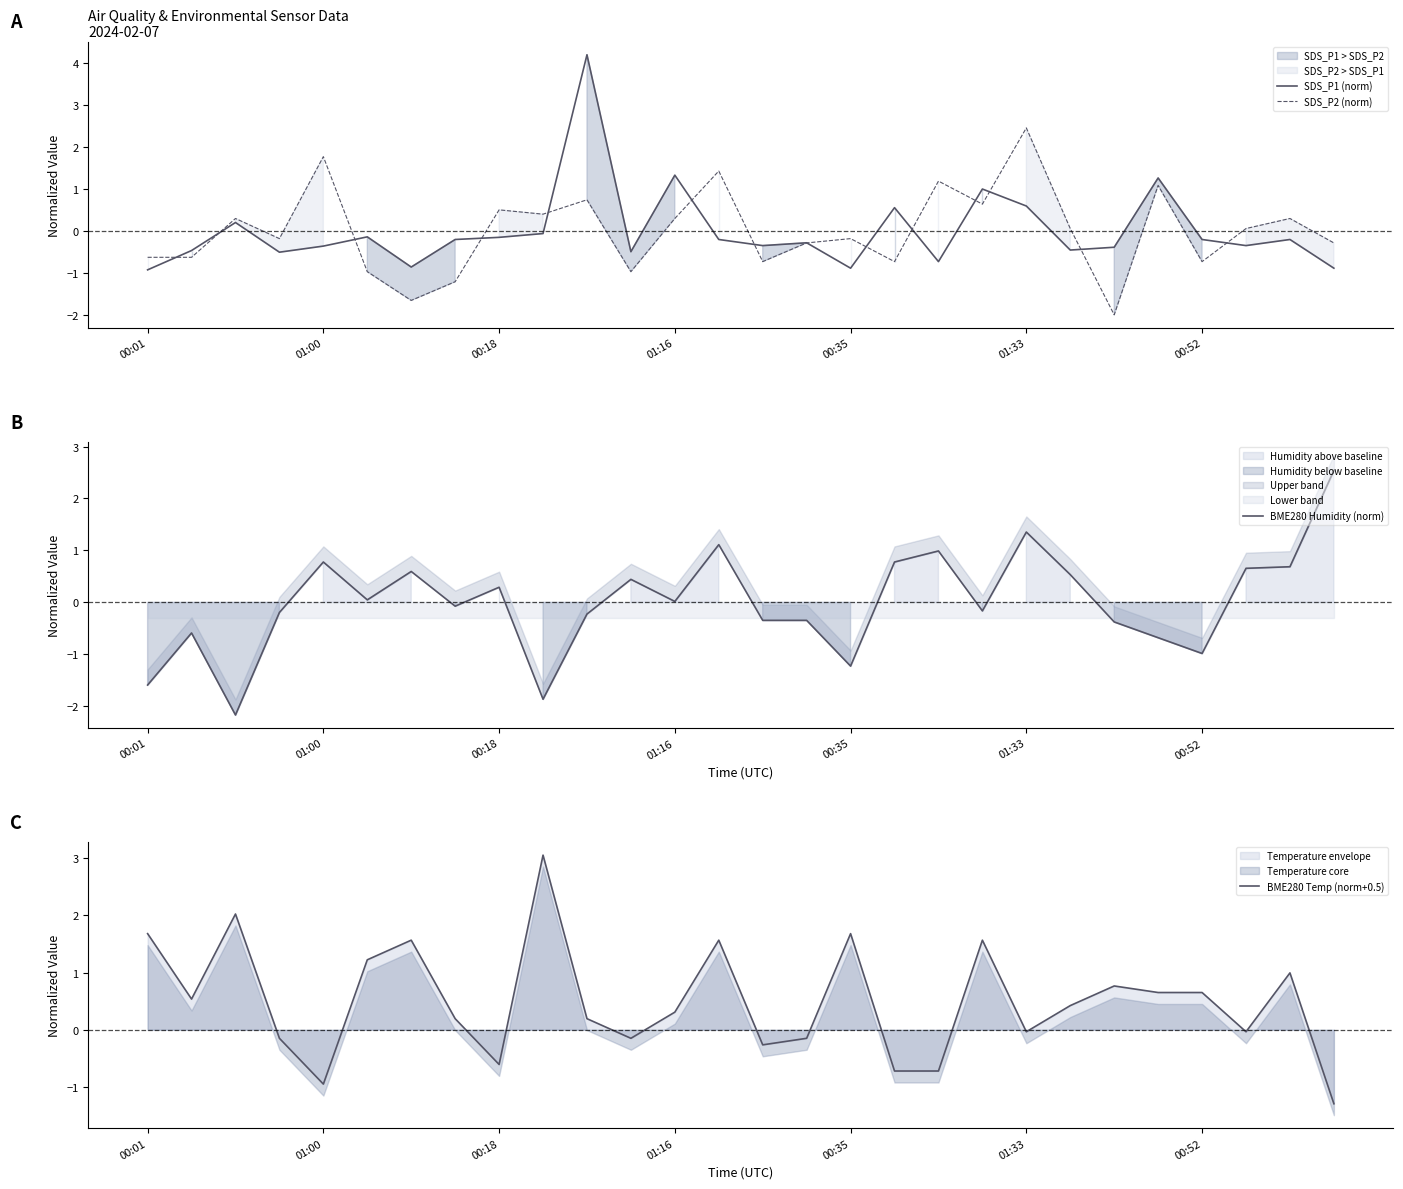

What is the minimum value for SDS_P2 (norm)?

-2.0